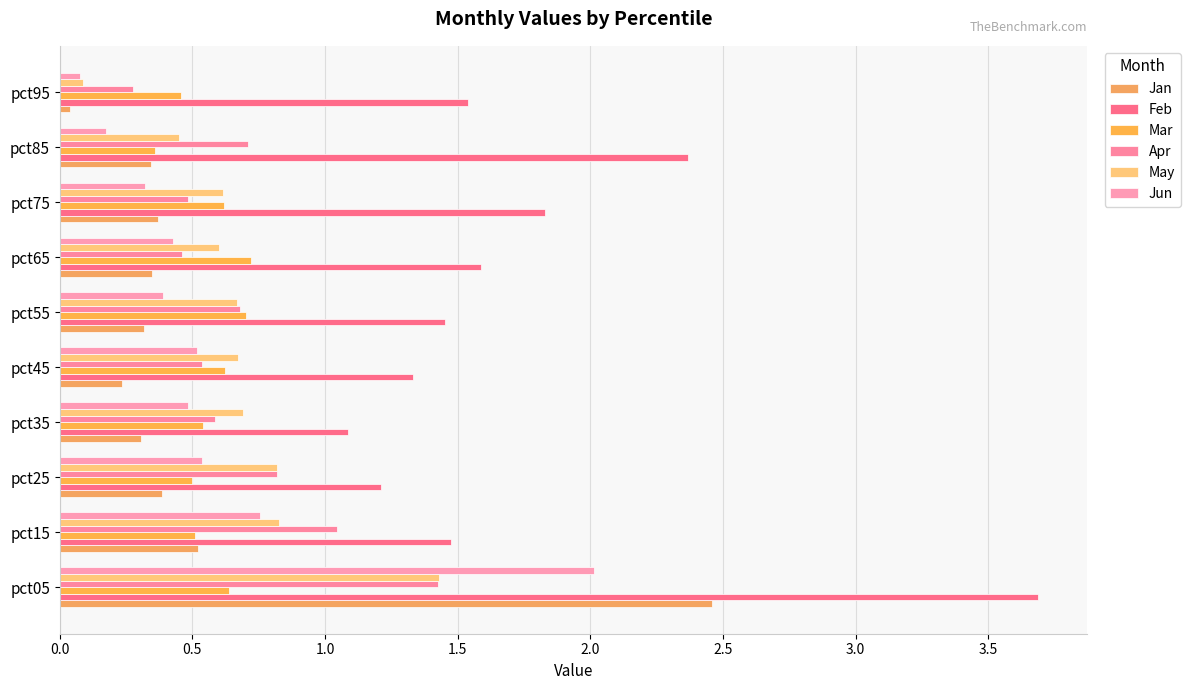

What is the lowest value of the Jun series?

0.1